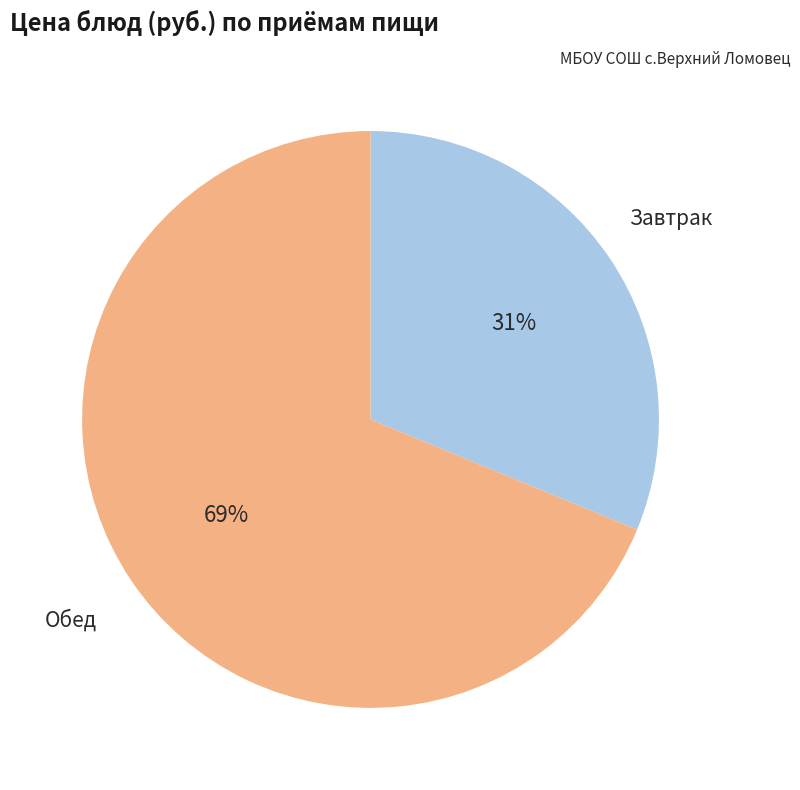

Count the number of slices in the pie.

2